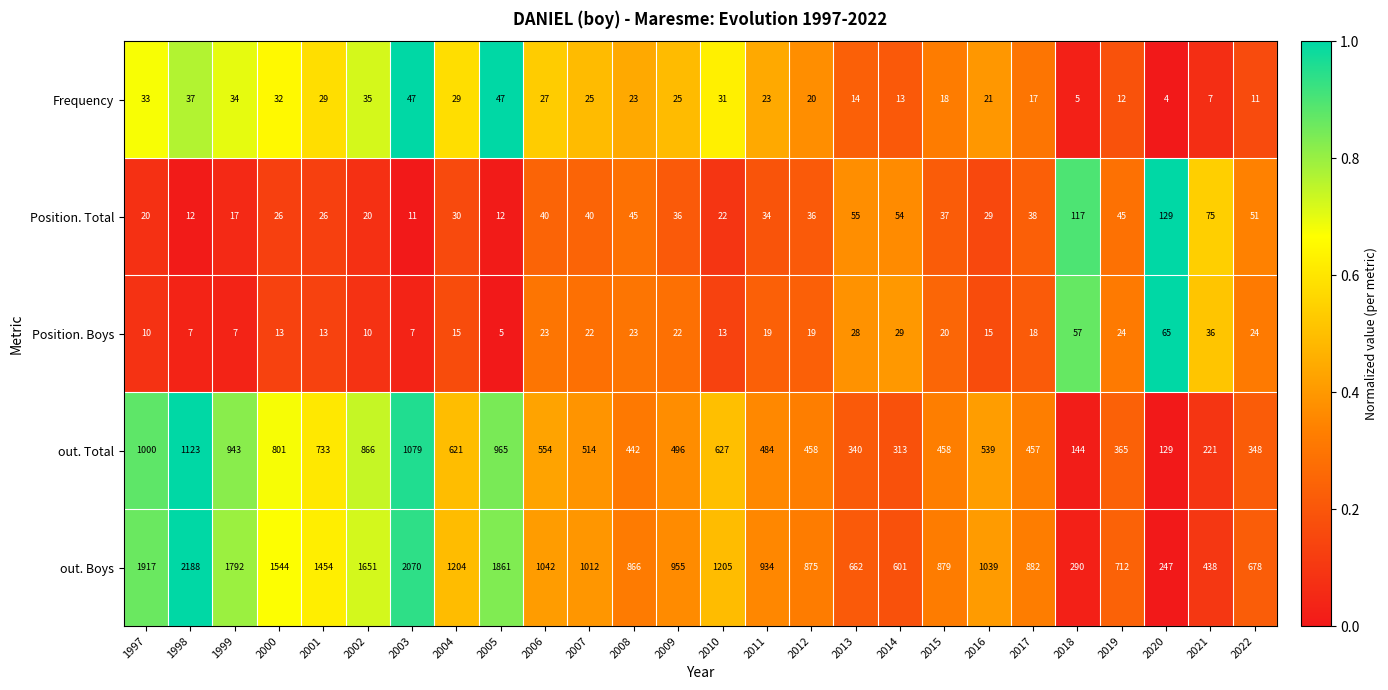

The Position. Total series shows 51 at 2011. True or false?

False